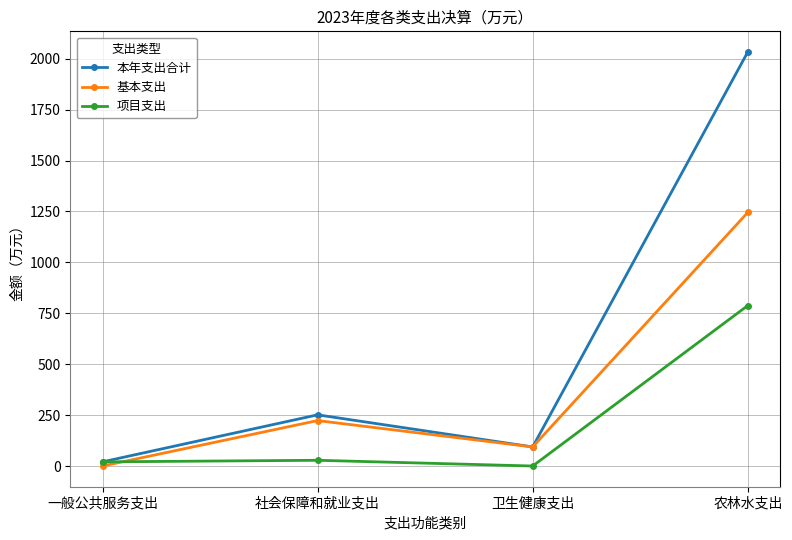

Rank the series at 农林水支出 from highest to lowest value.

本年支出合计, 基本支出, 项目支出